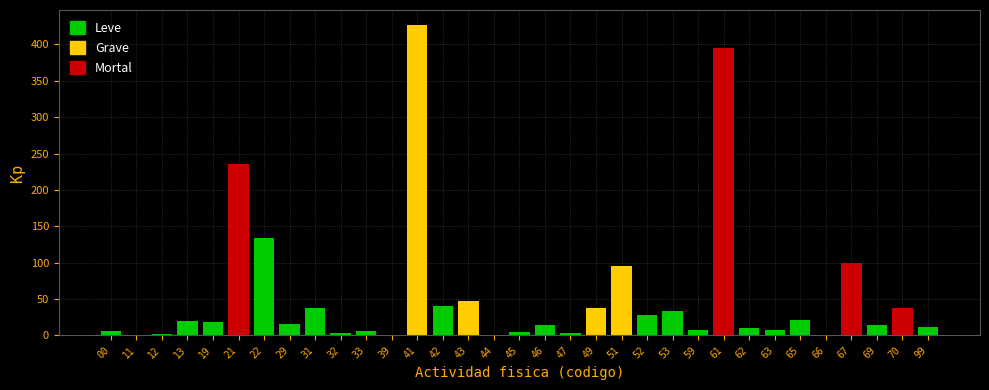

At which label is the value closest to 213?

21